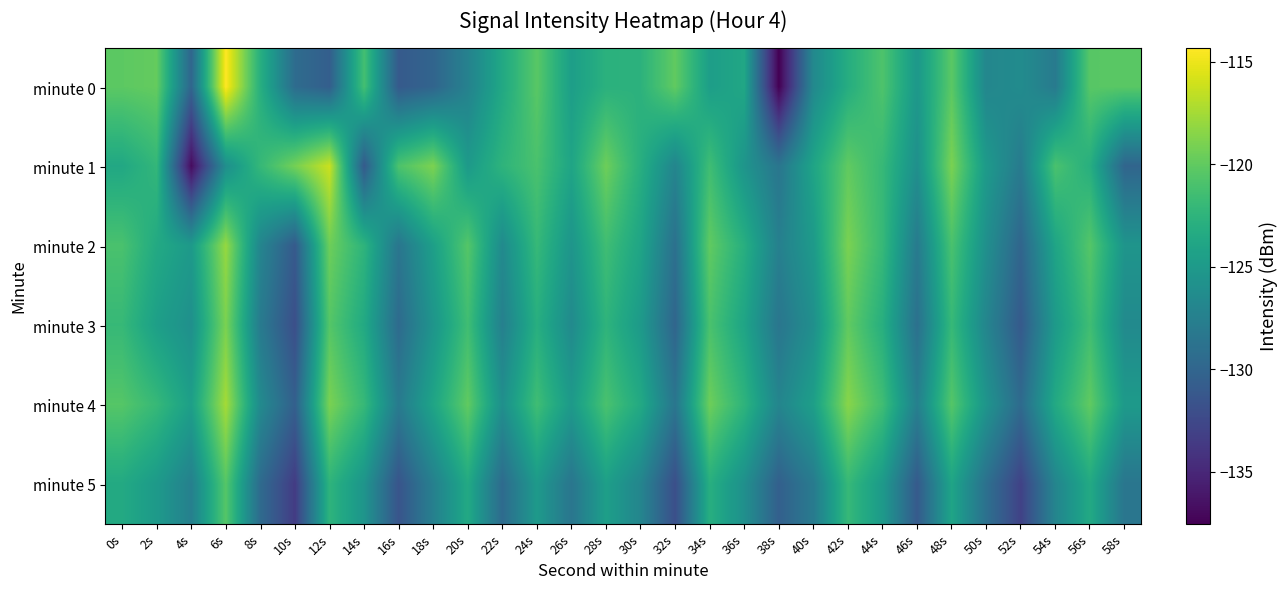

Reading left to right, transcribe all the data shown in this chart.

minute 0: 0s=-120.2	2s=-119.9	4s=-130.0	6s=-114.4	8s=-123.0	10s=-129.4	12s=-130.6	14s=-121.3	16s=-131.0	18s=-130.1	20s=-127.3	22s=-123.6	24s=-120.3	26s=-124.6	28s=-122.7	30s=-122.6	32s=-120.0	34s=-124.6	36s=-123.8	38s=-137.6	40s=-126.6	42s=-123.1	44s=-120.8	46s=-125.2	48s=-120.2	50s=-126.9	52s=-126.3	54s=-128.0	56s=-120.4	58s=-120.3
minute 1: 0s=-123.6	2s=-122.2	4s=-136.9	6s=-126.1	8s=-122.0	10s=-119.2	12s=-116.2	14s=-130.9	16s=-120.9	18s=-118.9	20s=-125.0	22s=-122.5	24s=-121.0	26s=-124.0	28s=-119.5	30s=-123.0	32s=-127.0	34s=-121.5	36s=-125.5	38s=-128.5	40s=-124.0	42s=-120.0	44s=-122.0	46s=-126.0	48s=-119.0	50s=-125.0	52s=-128.0	54s=-121.0	56s=-123.0	58s=-130.0
minute 2: 0s=-121.0	2s=-123.5	4s=-125.0	6s=-118.0	8s=-127.0	10s=-131.0	12s=-119.5	14s=-122.5	16s=-128.5	18s=-124.5	20s=-120.5	22s=-126.5	24s=-122.0	26s=-125.5	28s=-121.5	30s=-124.0	32s=-129.0	34s=-120.0	36s=-123.0	38s=-127.5	40s=-125.0	42s=-119.0	44s=-122.0	46s=-128.0	48s=-121.0	50s=-126.0	52s=-130.0	54s=-124.0	56s=-120.5	58s=-125.5
minute 3: 0s=-122.0	2s=-124.5	4s=-126.0	6s=-119.0	8s=-128.0	10s=-132.0	12s=-120.5	14s=-123.5	16s=-129.5	18s=-125.5	20s=-121.5	22s=-127.5	24s=-123.0	26s=-126.5	28s=-122.5	30s=-125.0	32s=-130.0	34s=-121.0	36s=-124.0	38s=-128.5	40s=-126.0	42s=-120.0	44s=-123.0	46s=-129.0	48s=-122.0	50s=-127.0	52s=-131.0	54s=-125.0	56s=-121.5	58s=-126.5
minute 4: 0s=-120.5	2s=-122.0	4s=-124.5	6s=-117.5	8s=-126.5	10s=-130.5	12s=-119.0	14s=-122.0	16s=-128.0	18s=-124.0	20s=-120.0	22s=-126.0	24s=-121.5	26s=-125.0	28s=-121.0	30s=-123.5	32s=-128.5	34s=-119.5	36s=-122.5	38s=-127.0	40s=-124.5	42s=-118.5	44s=-121.5	46s=-127.5	48s=-120.5	50s=-125.5	52s=-129.5	54s=-123.5	56s=-120.0	58s=-125.0
minute 5: 0s=-123.5	2s=-125.0	4s=-127.5	6s=-120.5	8s=-129.5	10s=-133.5	12s=-122.5	14s=-125.5	16s=-131.5	18s=-127.5	20s=-123.5	22s=-129.5	24s=-125.0	26s=-128.5	28s=-124.5	30s=-127.0	32s=-132.0	34s=-123.0	36s=-126.0	38s=-130.5	40s=-128.0	42s=-122.0	44s=-125.0	46s=-131.0	48s=-124.0	50s=-129.0	52s=-133.0	54s=-127.0	56s=-123.5	58s=-128.5